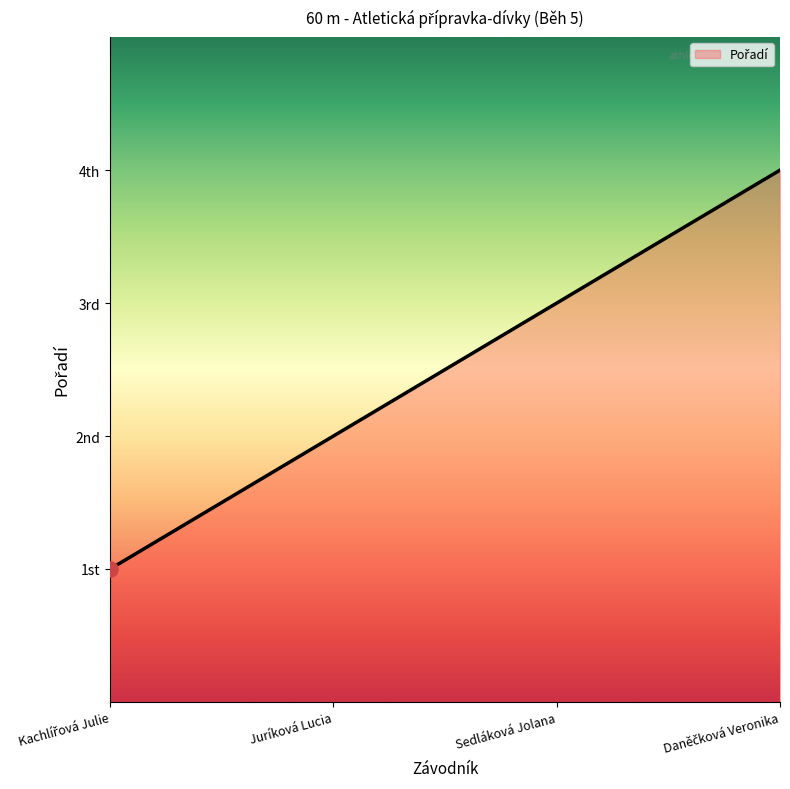

Does the chart have visible grid lines?

No